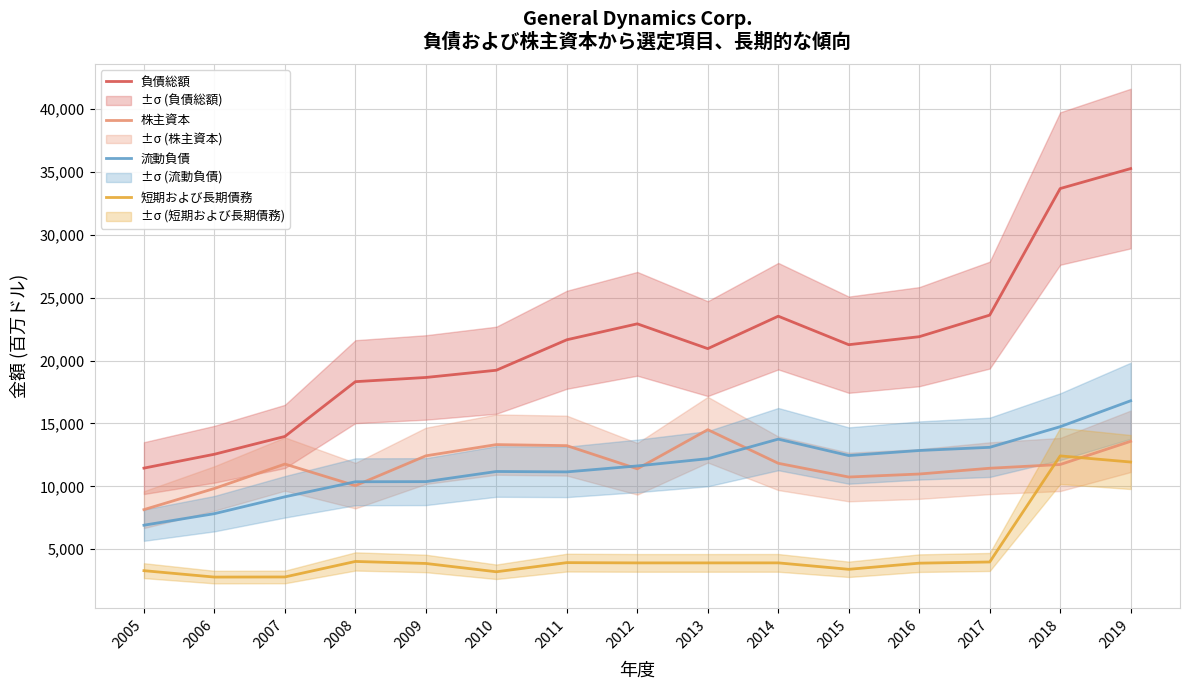

Is the value of 株主資本 at 2015 greater than the value of 短期および長期債務 at 2005?

Yes